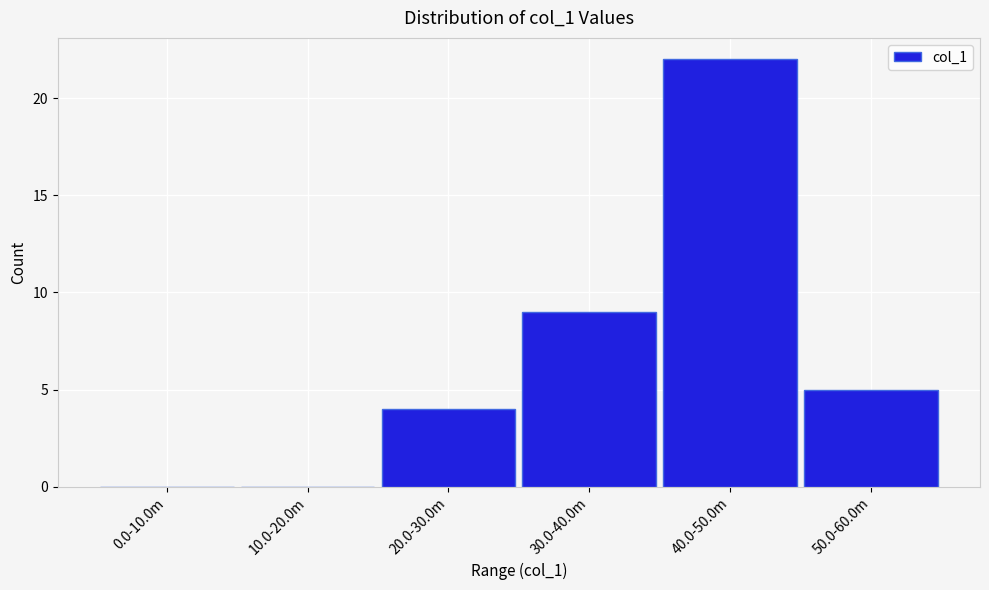

Reading left to right, list all the values displayed in this chart.

0.0-10.0m=0	10.0-20.0m=0	20.0-30.0m=4	30.0-40.0m=9	40.0-50.0m=22	50.0-60.0m=5